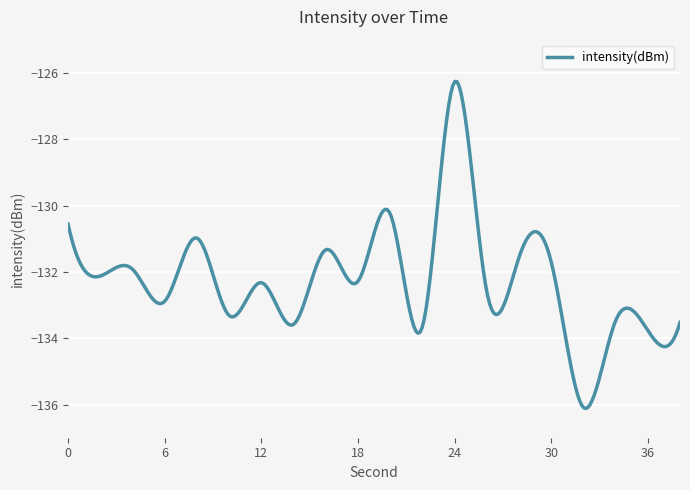

How many lines are shown in the chart?

1